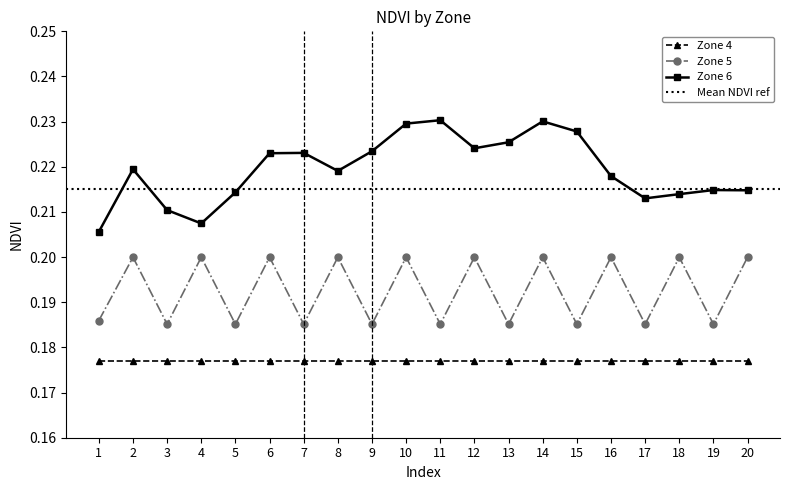

True or false: Zone 6 has a value of 0.1 at 19.

False